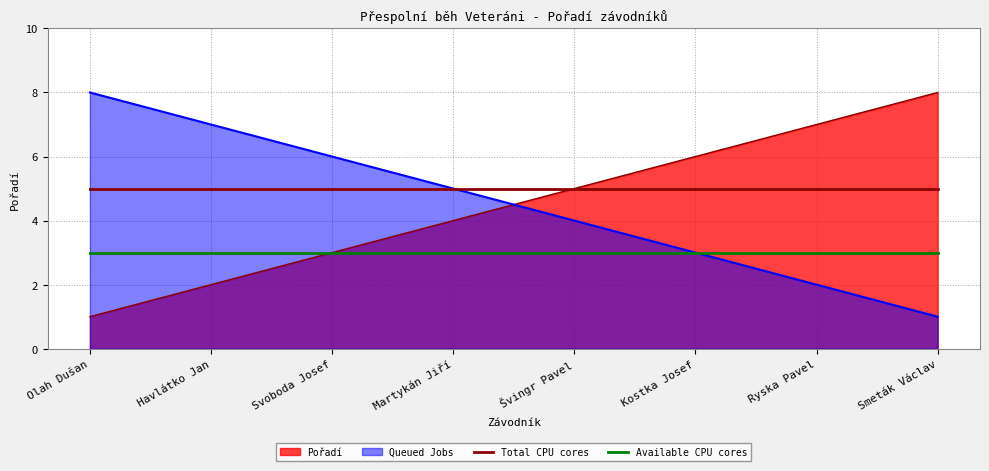

What is the label of the 8th point from the left?

Smeták Václav